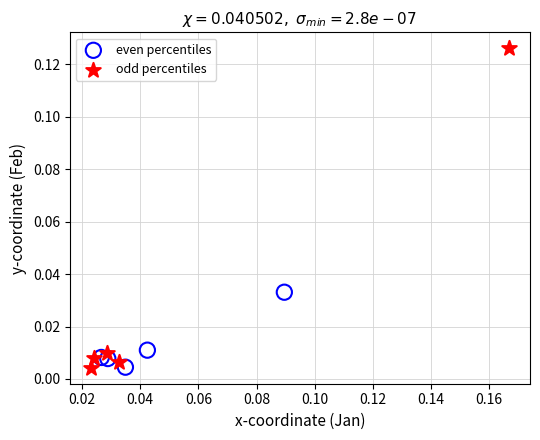

Which series has the largest Y range (max minus min)?

odd percentiles